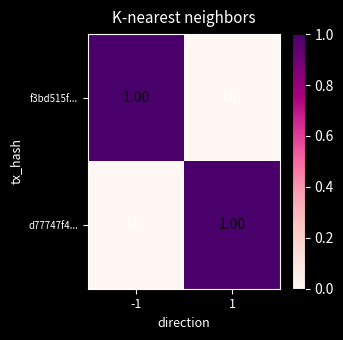

Rank the categories by d77747f4... value from highest to lowest.

1, -1